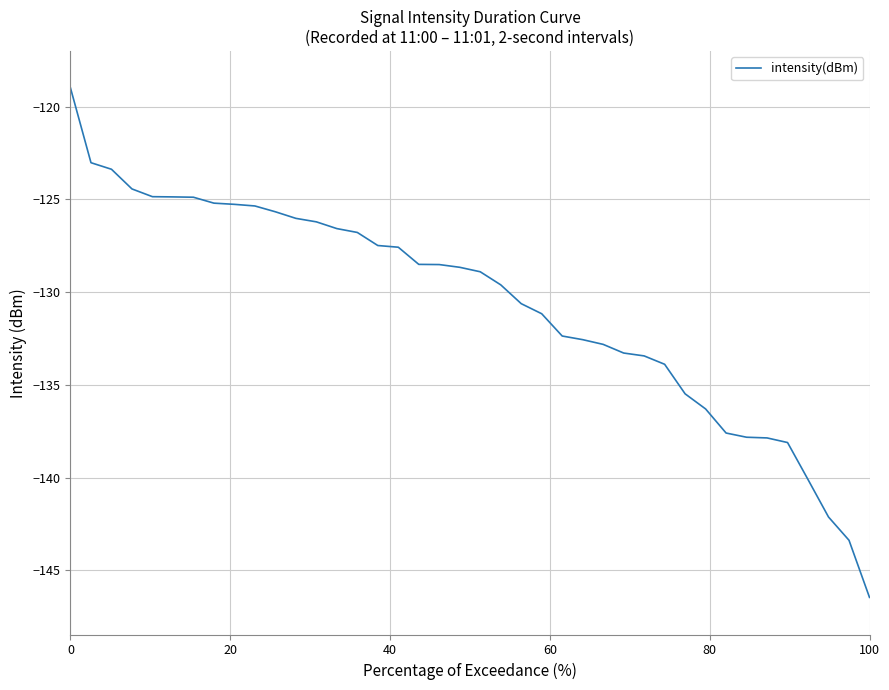

What is the difference between the maximum and minimum values?

27.5